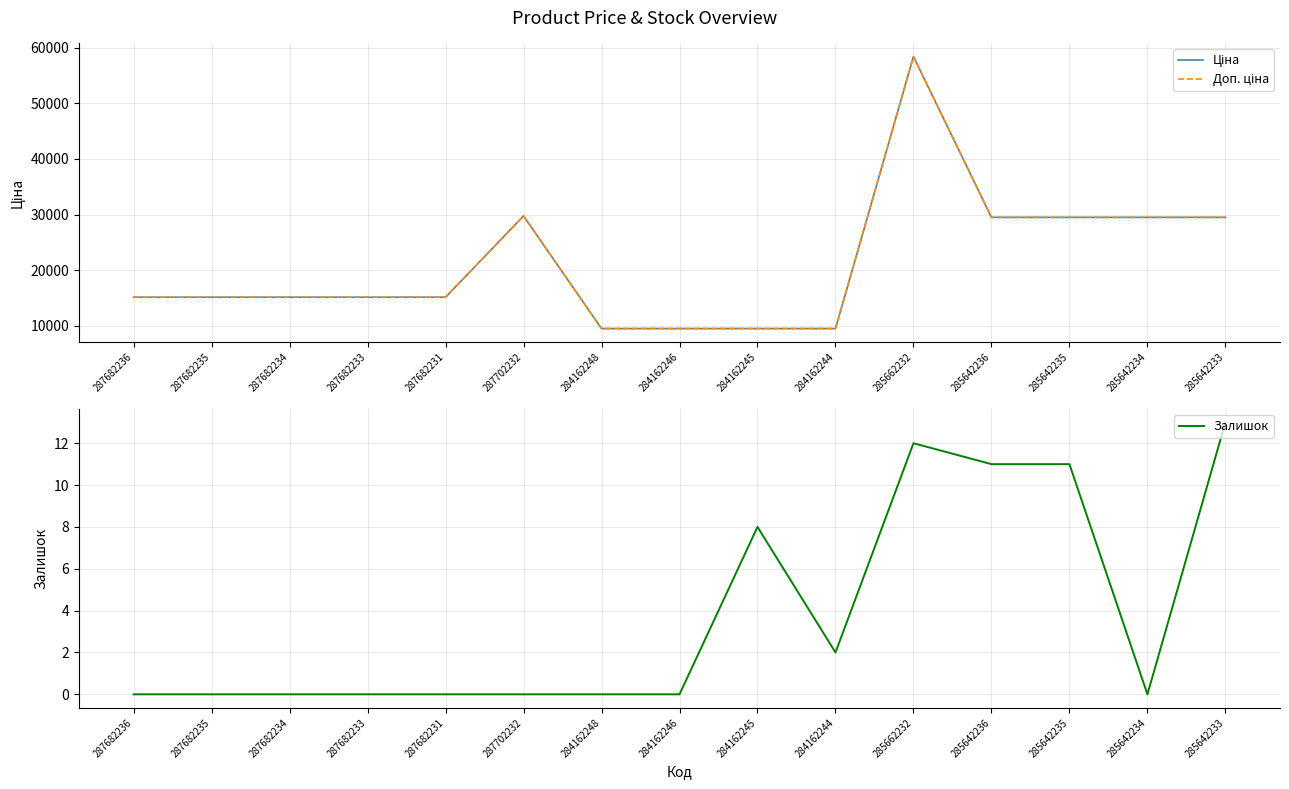

Which series changed the most between 287682231 and 285642233?

Ціна